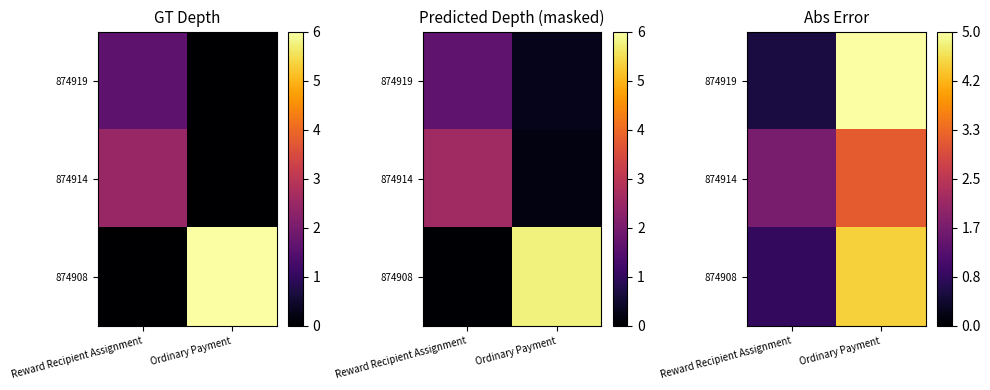

At Ordinary Payment, list the series in order from smallest to largest.

874914, 874908, 874919